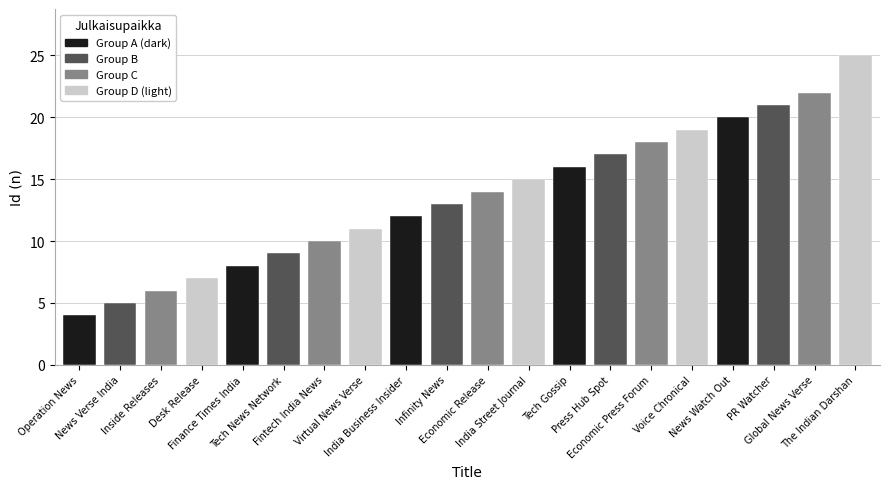

Which series has the largest range (max minus min)?

Group D (light)